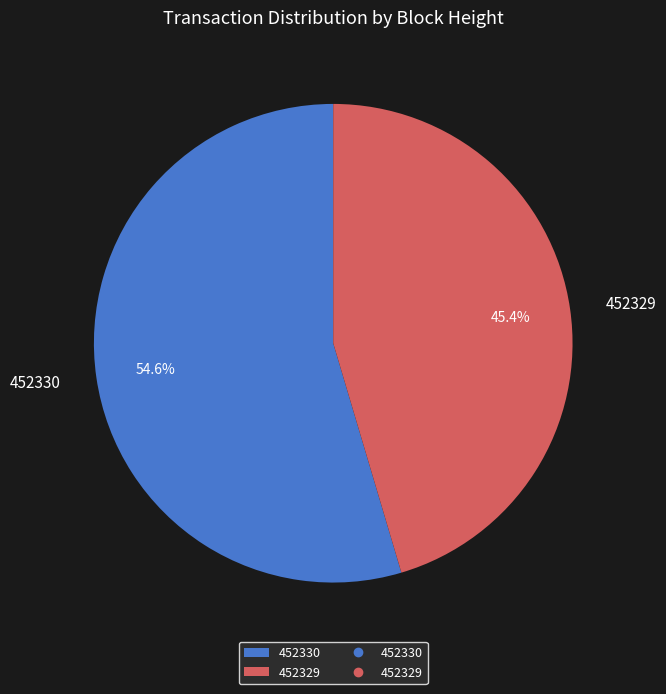

True or false: 452329 accounts for 45% of the total.

True